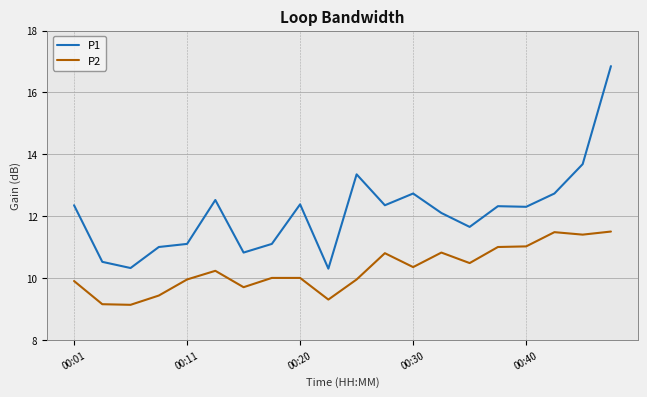

Which series has the largest total across all categories?

P1